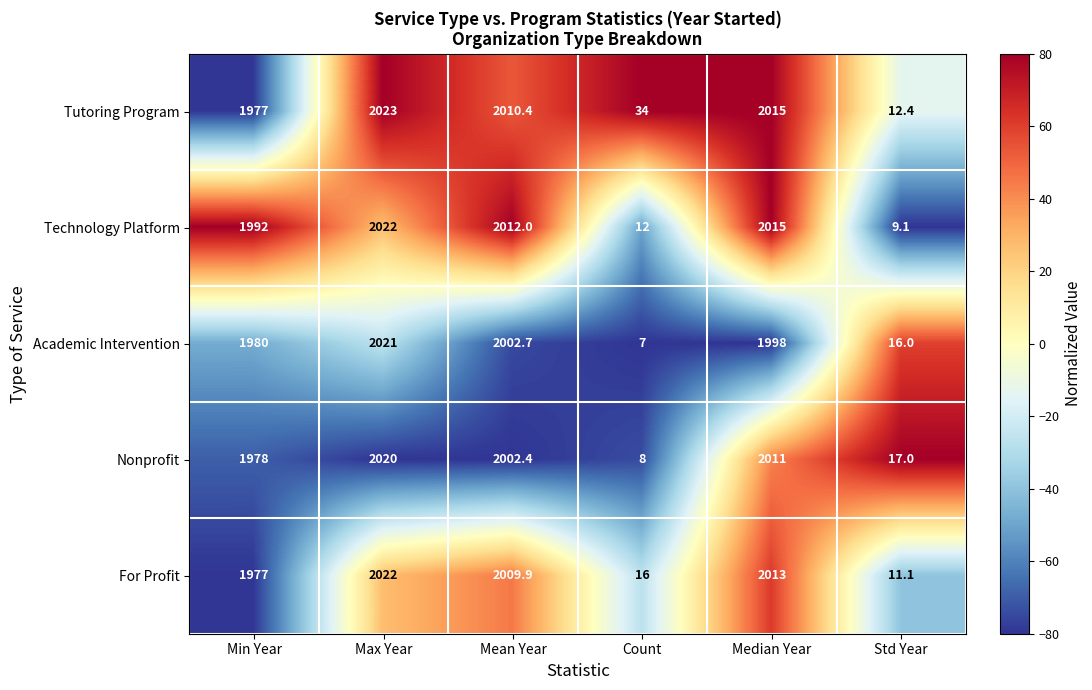

Which series has the widest spread of values?

Academic Intervention